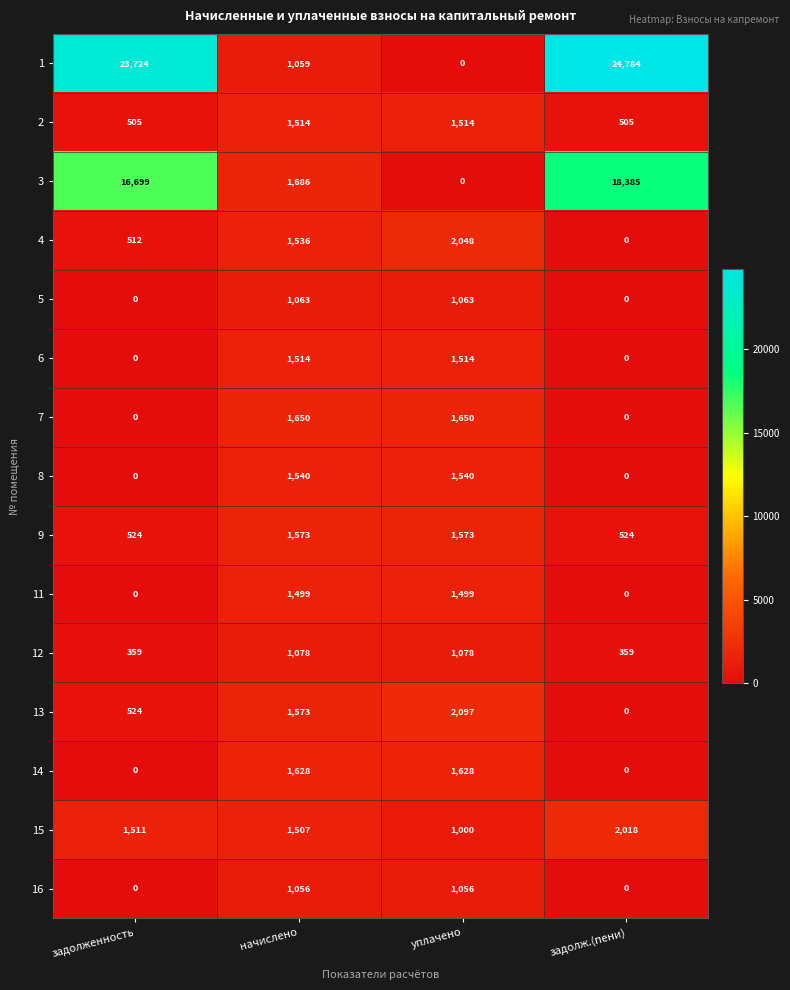

Count the number of categories in the chart.

4